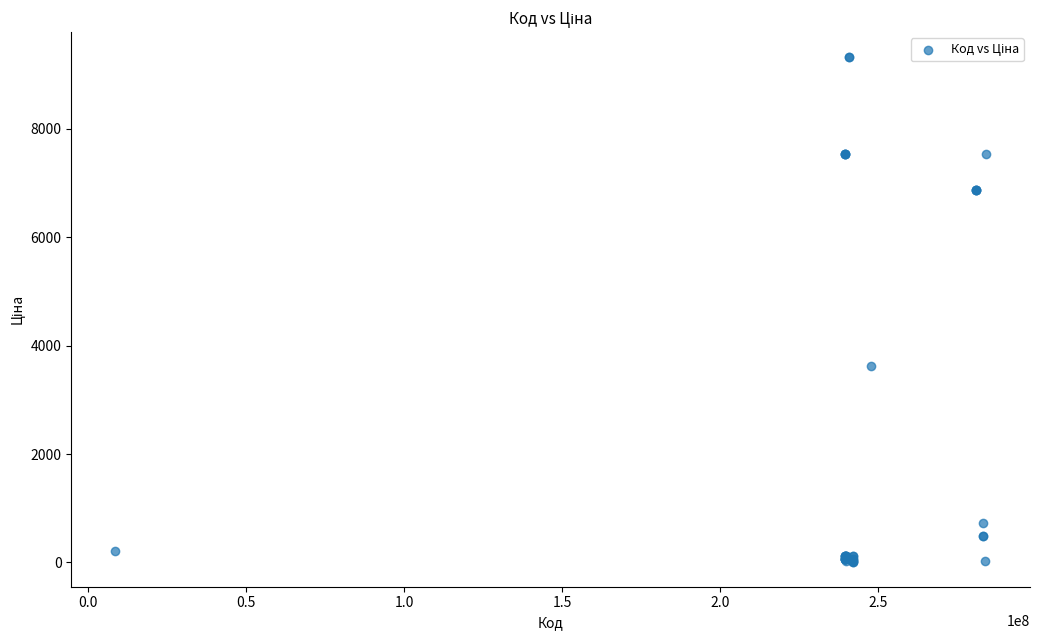

What Y value in the scatter plot is closest to 4668?

3622.2